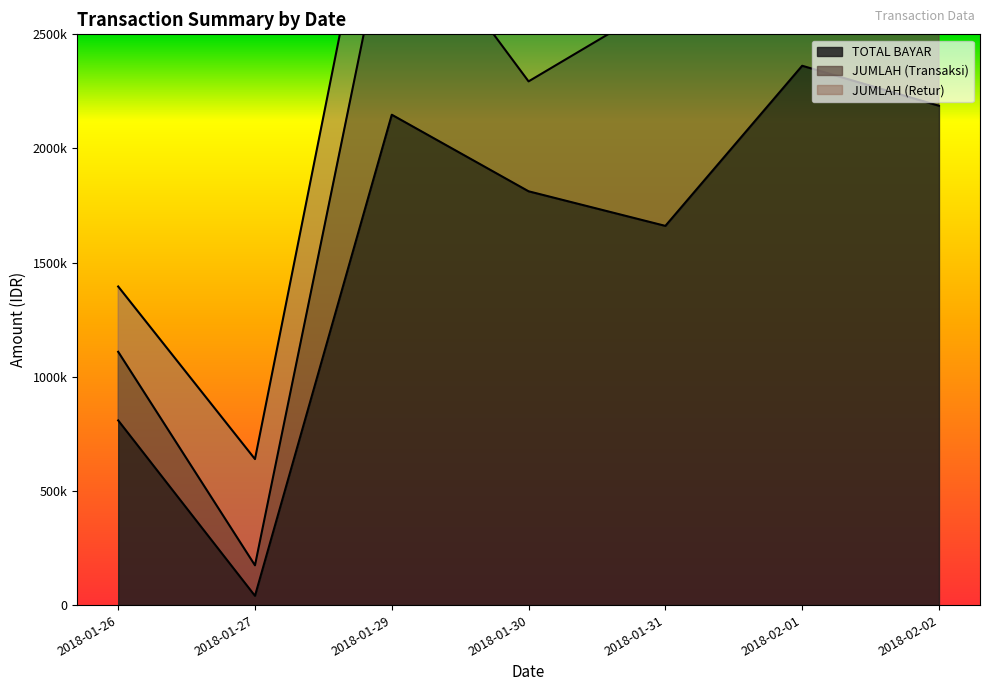

Which has a higher value, 2018-02-01 or 2018-01-30?

2018-02-01